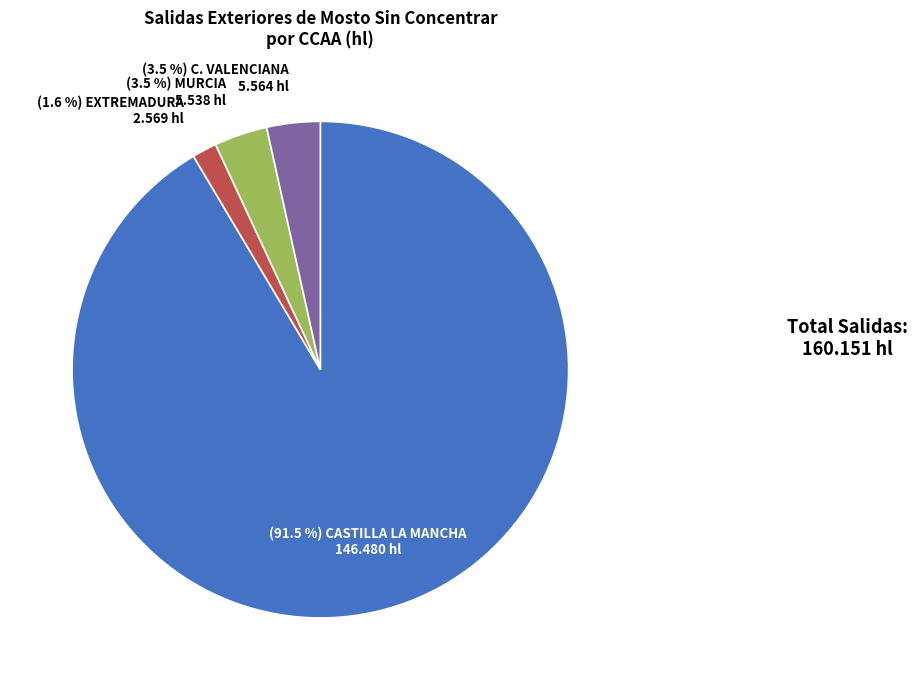

Does any single category account for the majority?

Yes